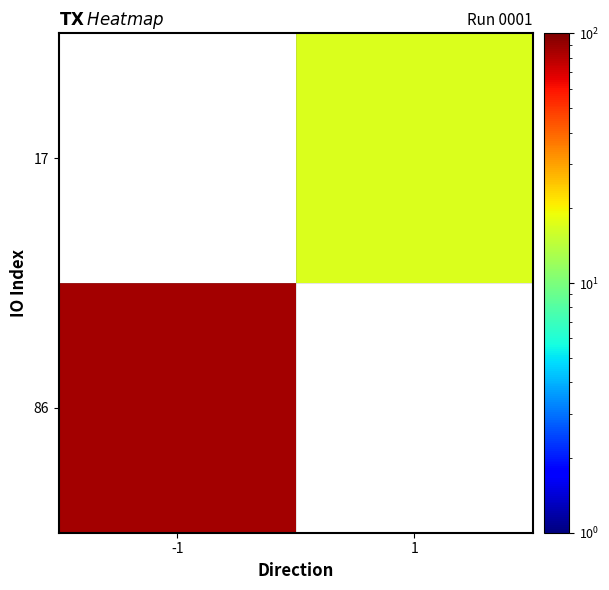

What is the minimum value shown in the chart?

17.0